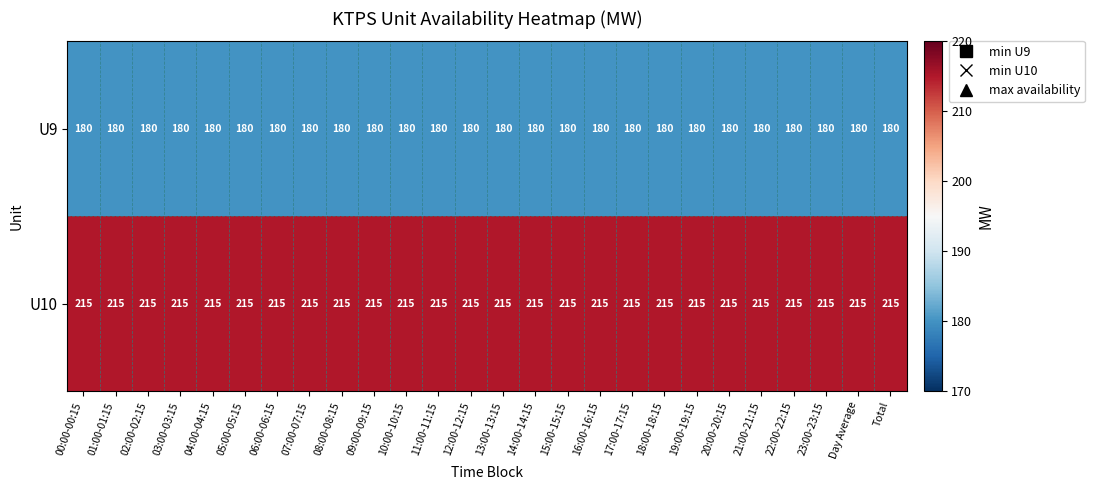

Which series has the largest total across all categories?

U10